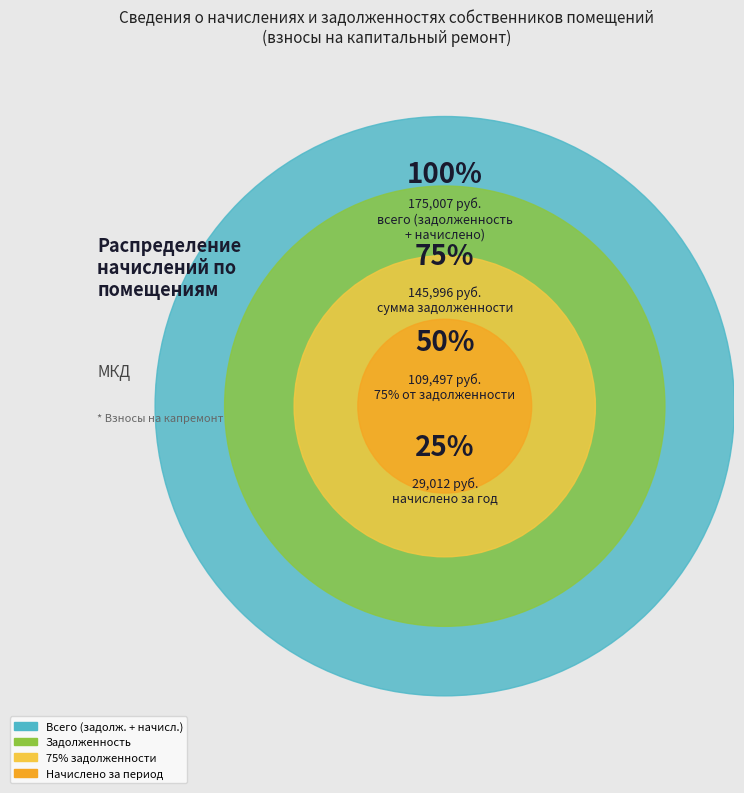

Does 1 represent more than half of the total?

No